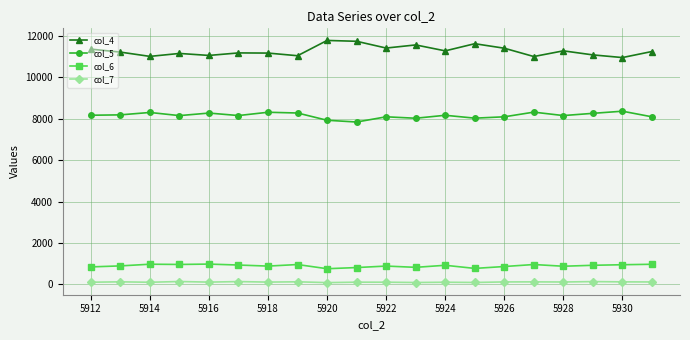

List the series in order of their peak value, highest first.

col_4, col_5, col_6, col_7